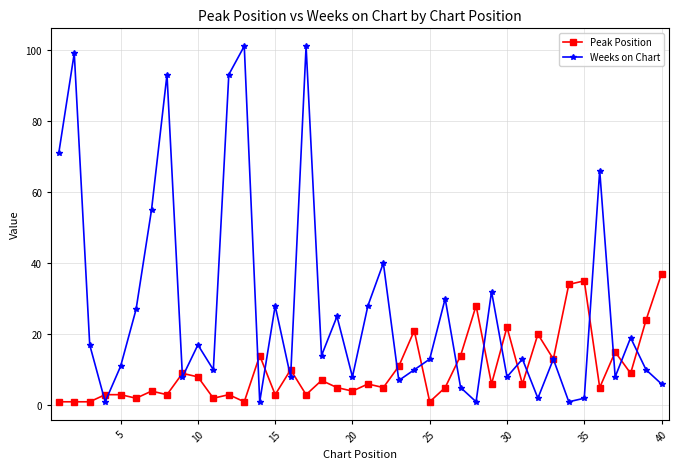

What is the value of the Weeks on Chart point at the 8th from the left?

93